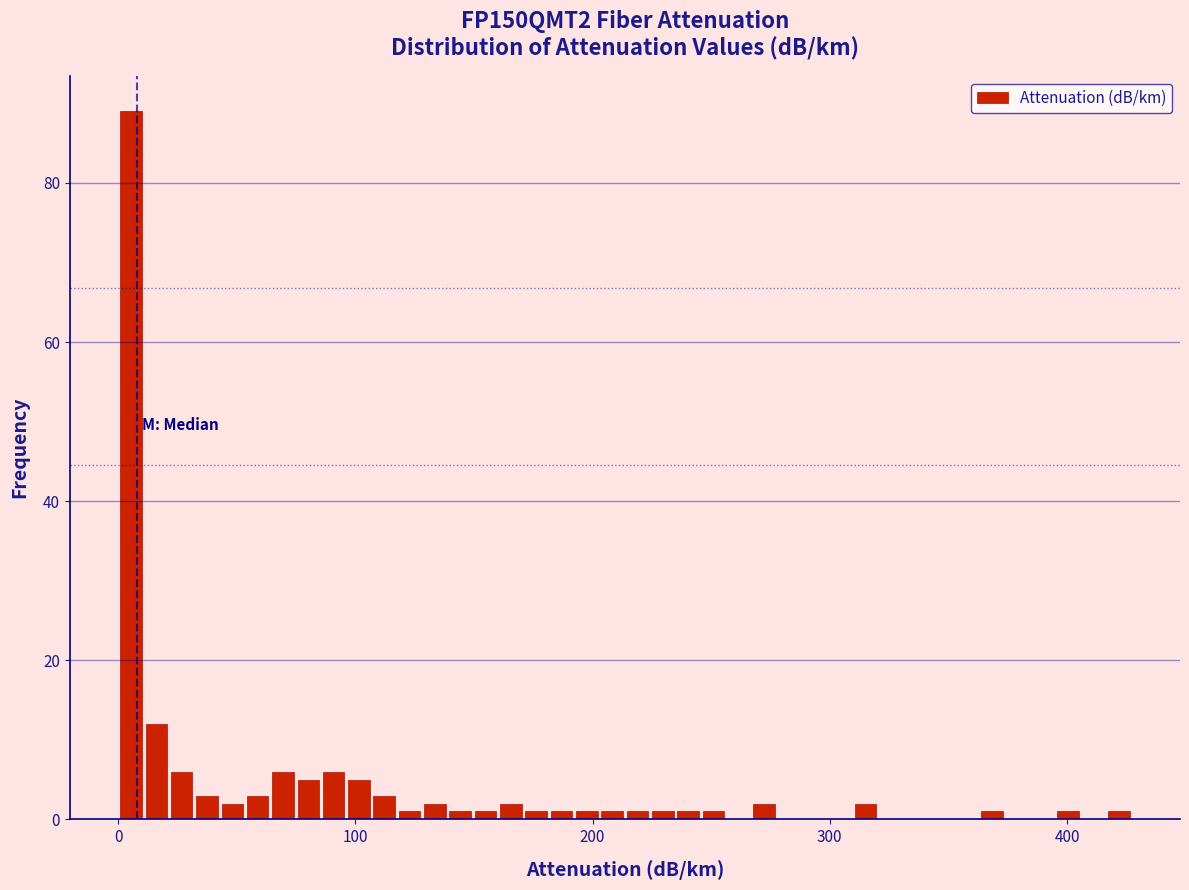

Read against the x-axis, roughly where is the centre of the tallest bar?

10